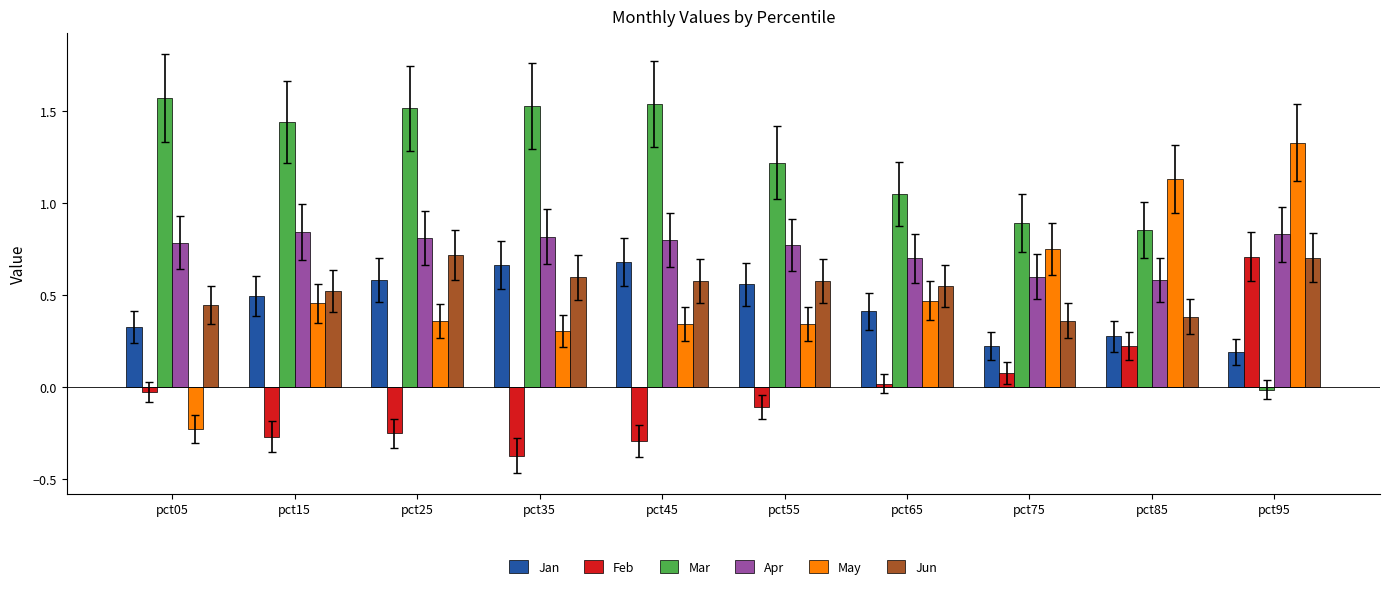

Count the number of data series in this chart.

6